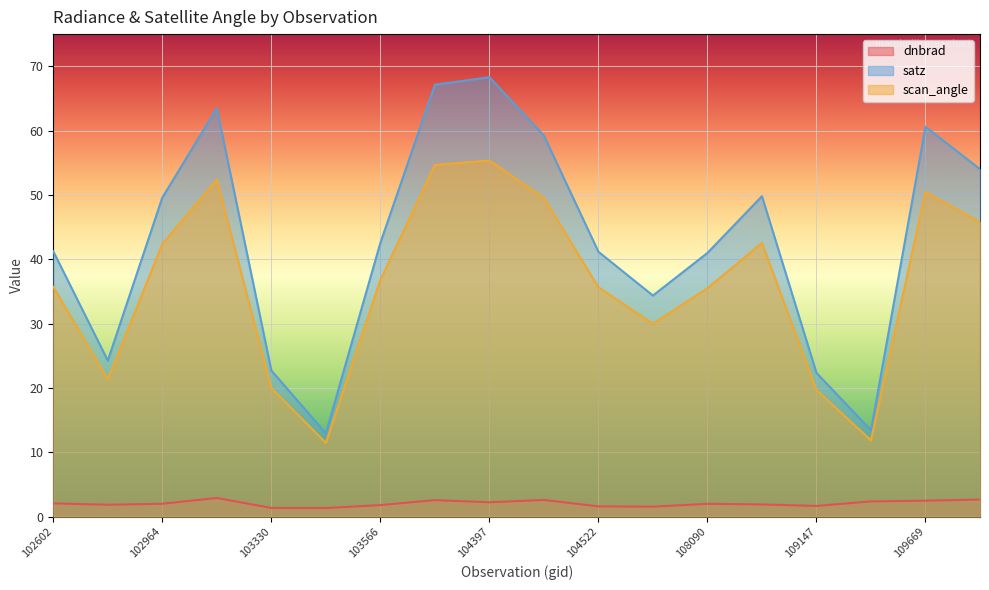

List the series in order of their peak value, lowest first.

dnbrad, scan_angle, satz